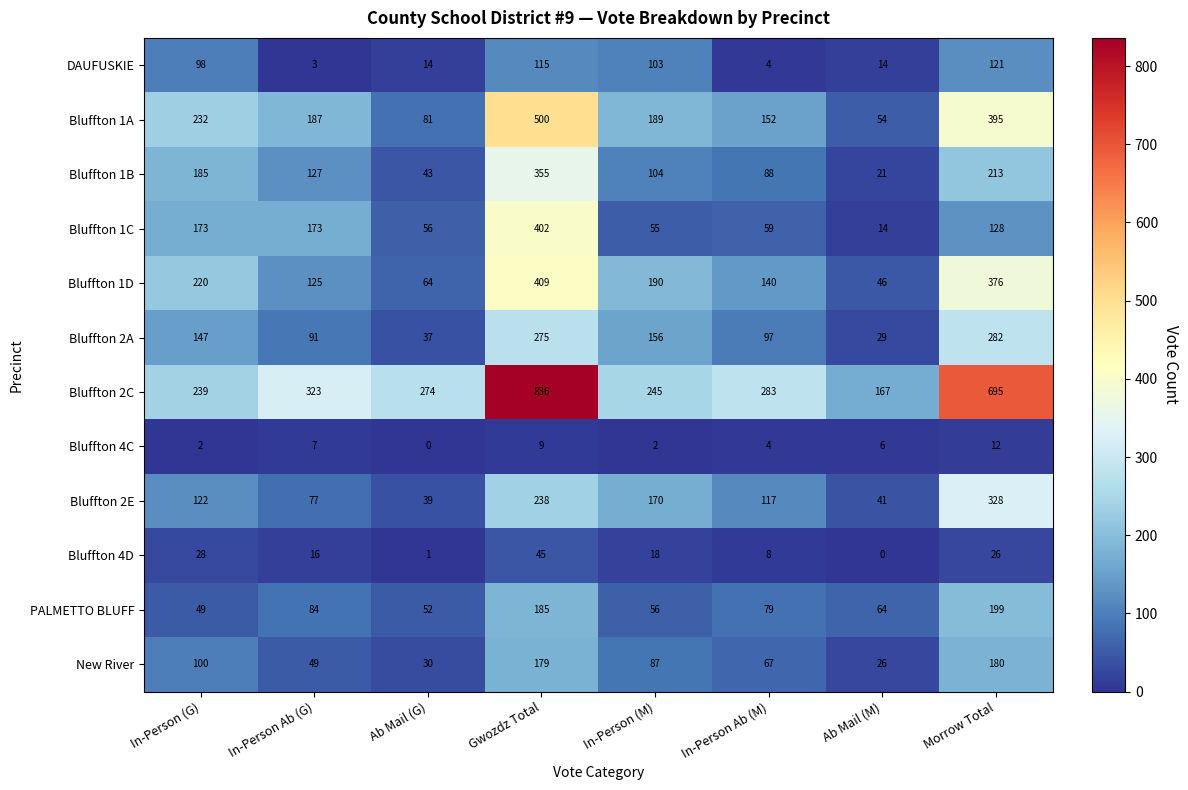

Where does the New River series first go above 87?

In-Person (G)